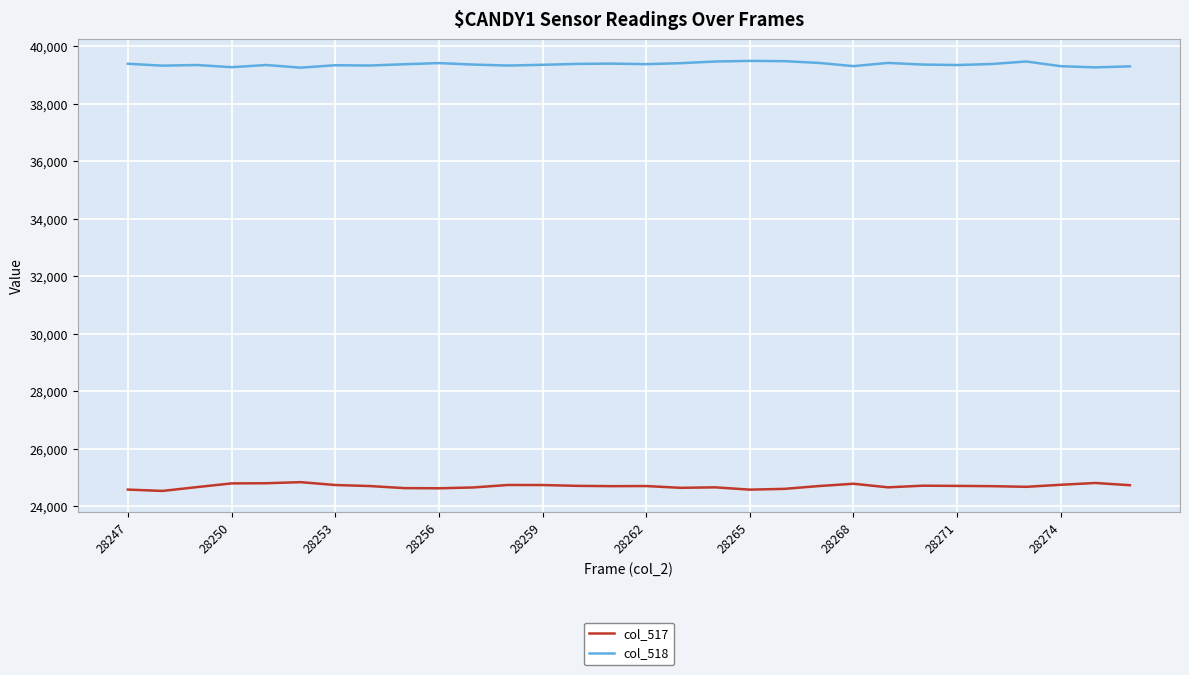

What is the lowest value of the col_518 series?

39260